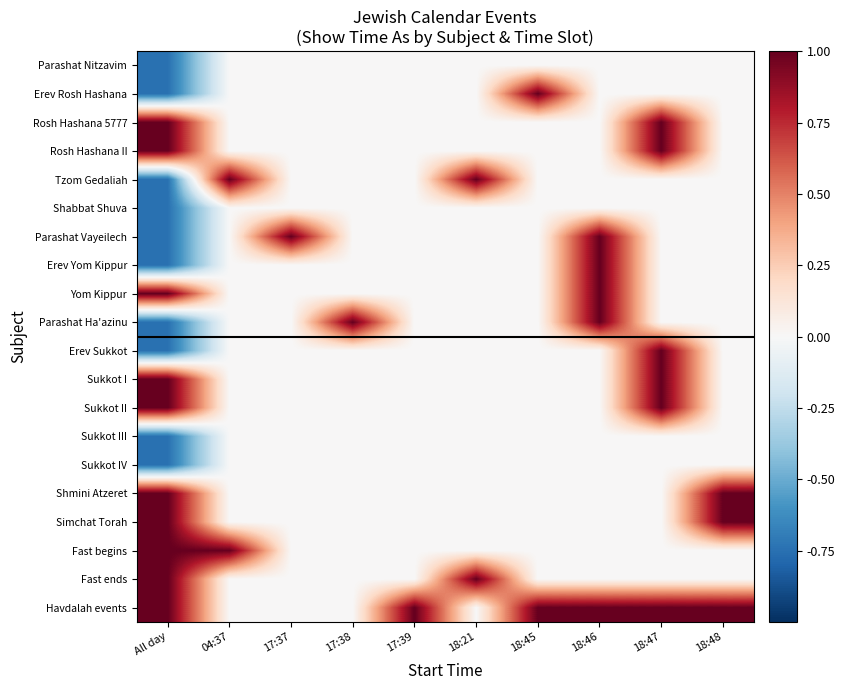

What is the spread (max minus min) of values at 18:45?

1.0